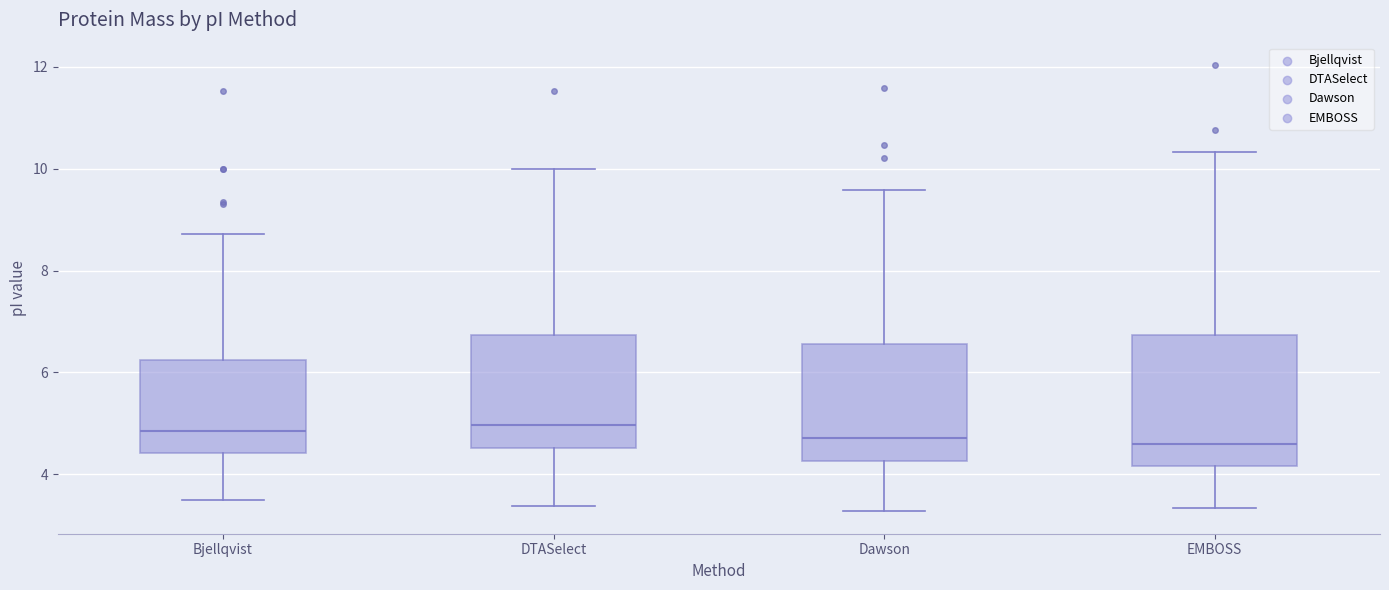

Comparing the boxes themselves (not the whiskers), which one is the tallest?

EMBOSS